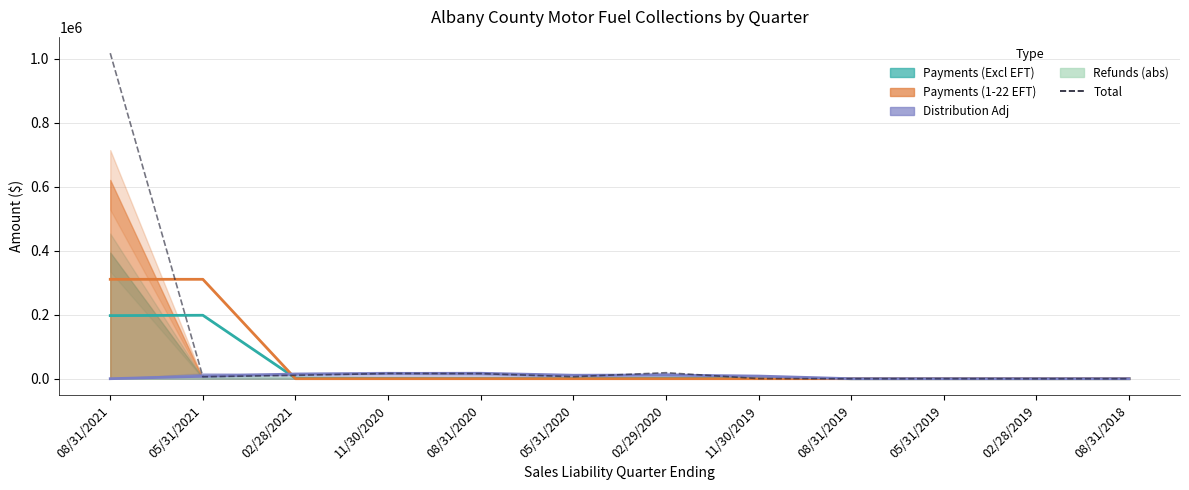

Where is the data nearest to the value 508327?

02/29/2020